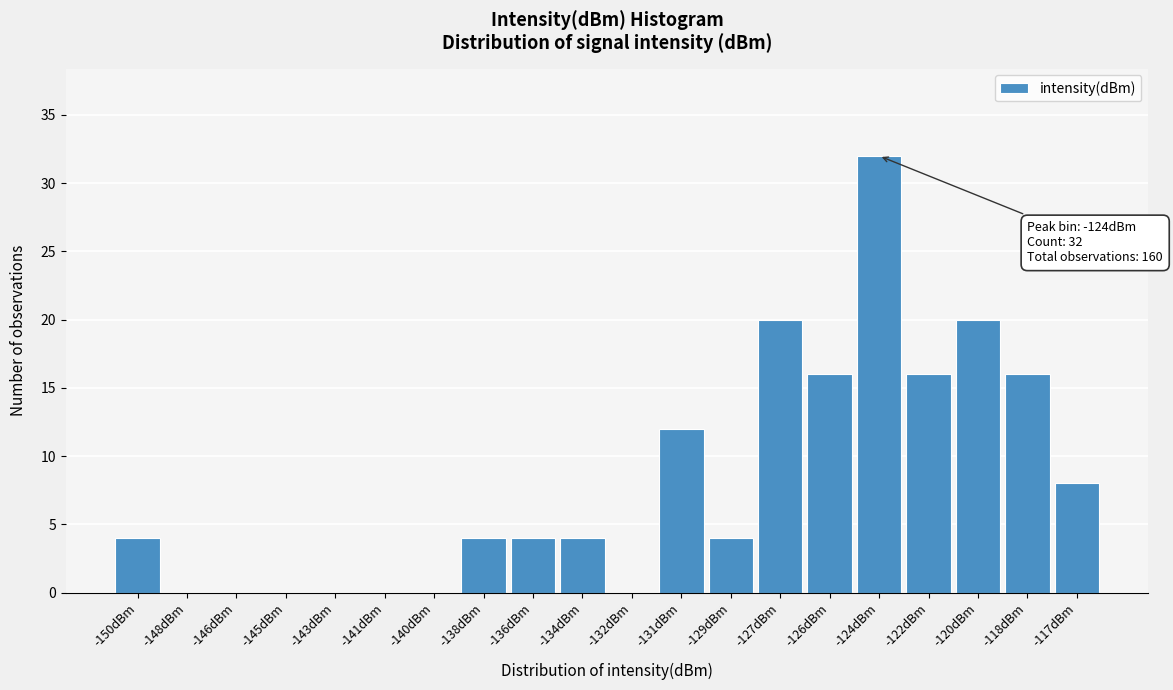

Reading left to right, transcribe all the data shown in this chart.

-150dBm=4	-148dBm=0	-146dBm=0	-145dBm=0	-143dBm=0	-141dBm=0	-140dBm=0	-138dBm=4	-136dBm=4	-134dBm=4	-132dBm=0	-131dBm=12	-129dBm=4	-127dBm=20	-126dBm=16	-124dBm=32	-122dBm=16	-120dBm=20	-118dBm=16	-117dBm=8